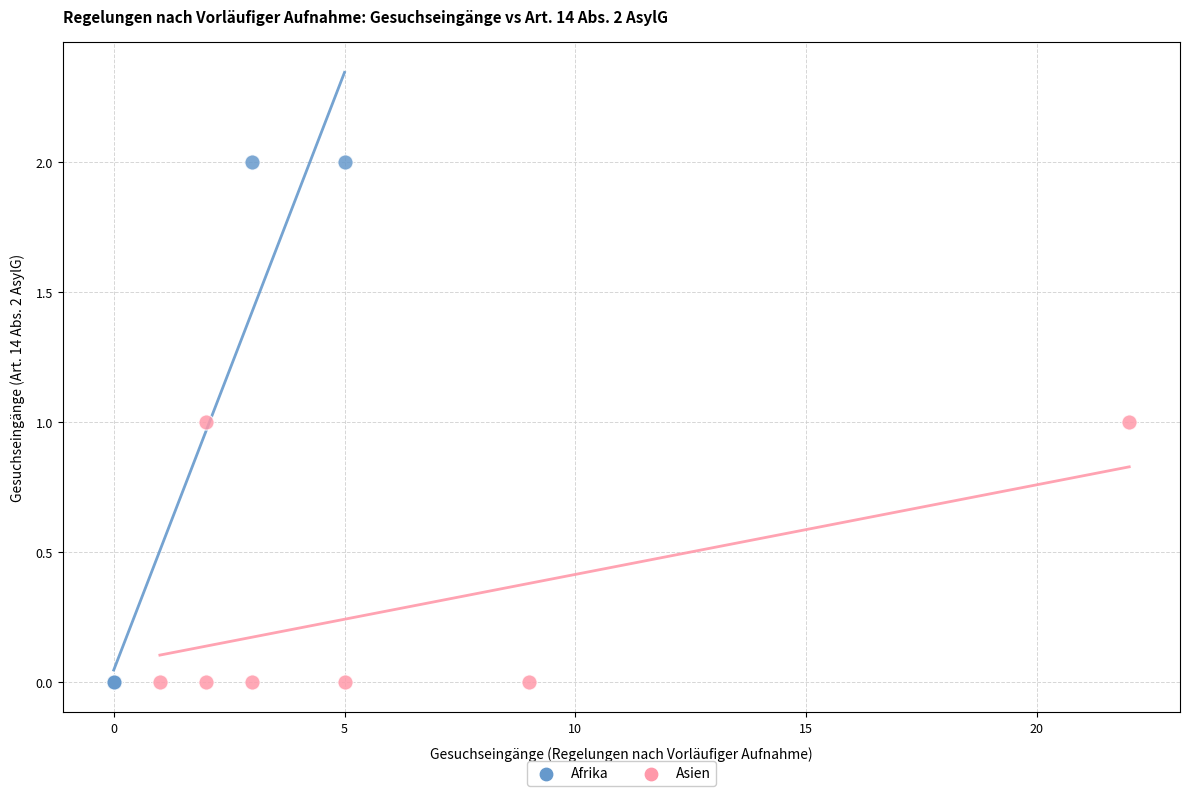

Which series has the largest Y range (max minus min)?

Afrika